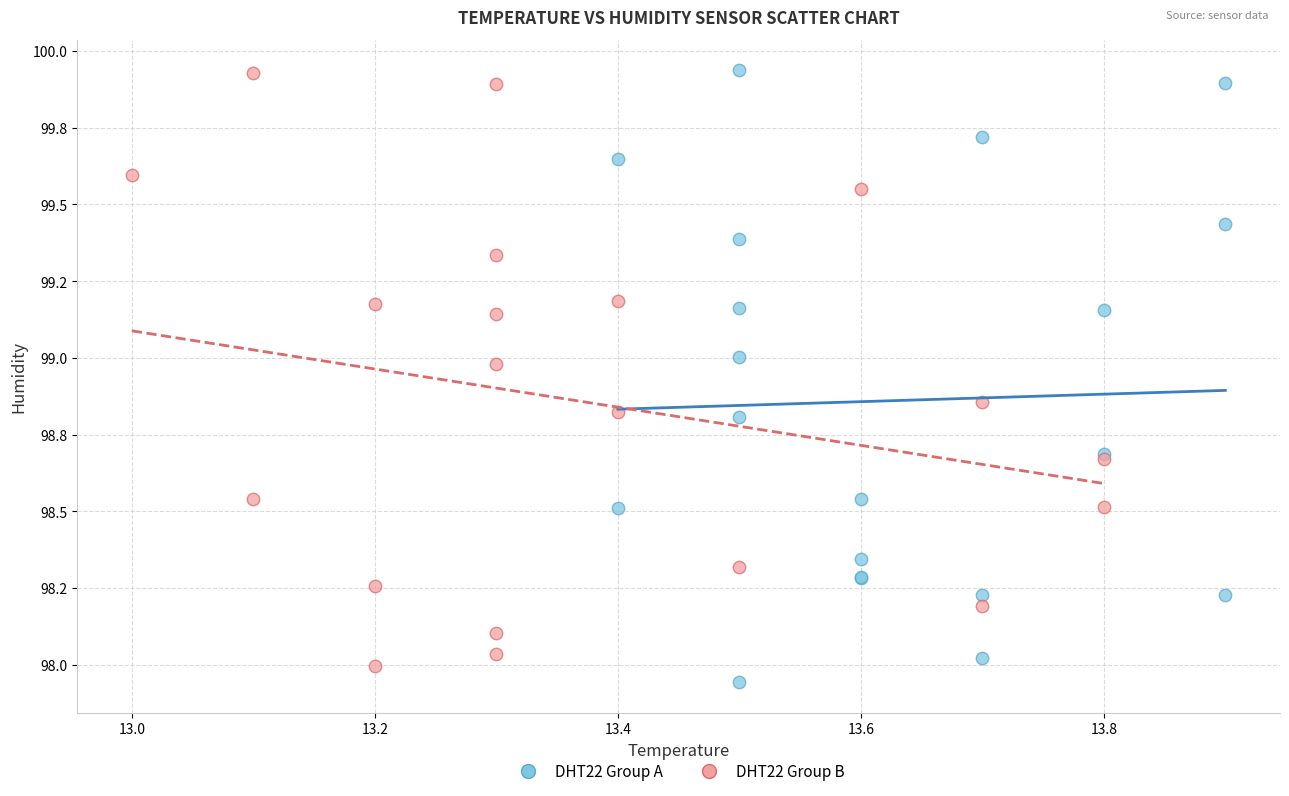

What are all the series names shown in the legend?

DHT22 Group A, DHT22 Group B